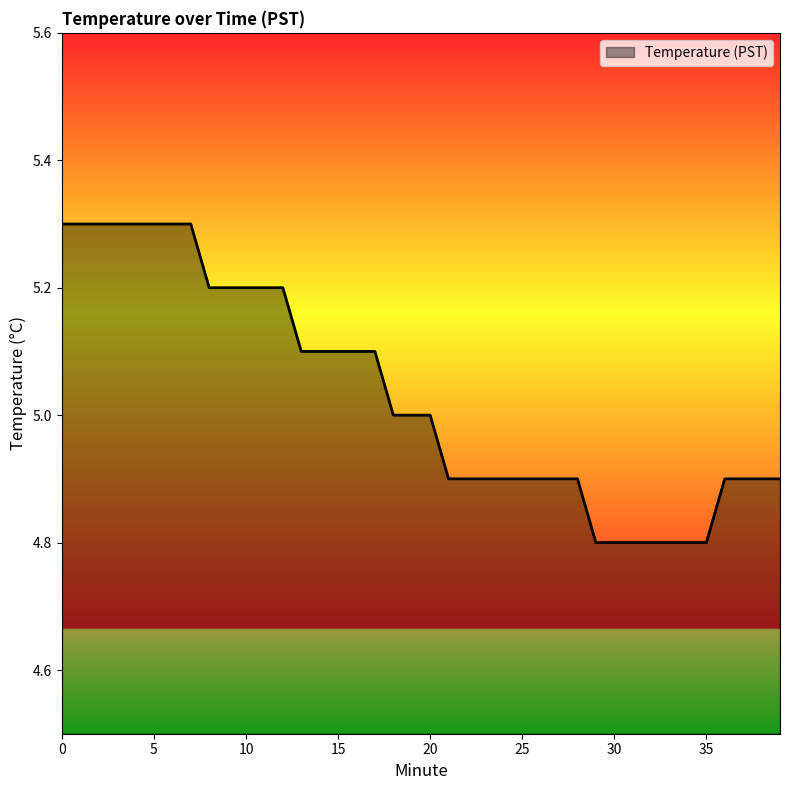

What is the difference between the maximum and minimum values?

0.5